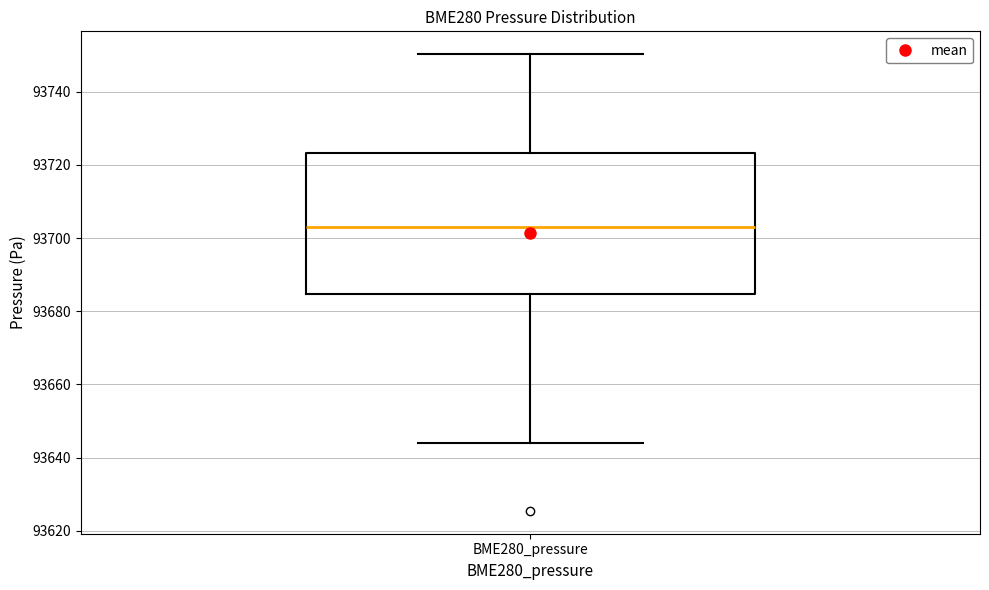

Transcribe this box plot: give where the median line is, the range the box spans, and where the two whiskers end, as read against the y-axis. The values are not printed on the chart, so give them approximately, as read against the axis.

median 93704, box 93684 to 93724, whiskers 93644 to 93750